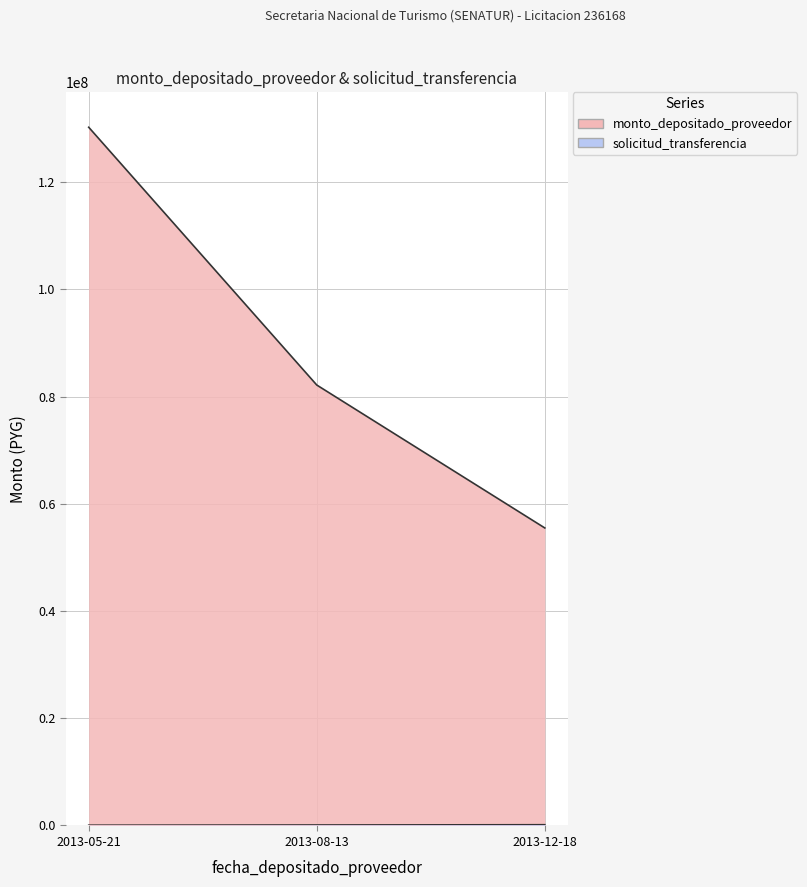

How many data points in solicitud_transferencia are above 90039?

1